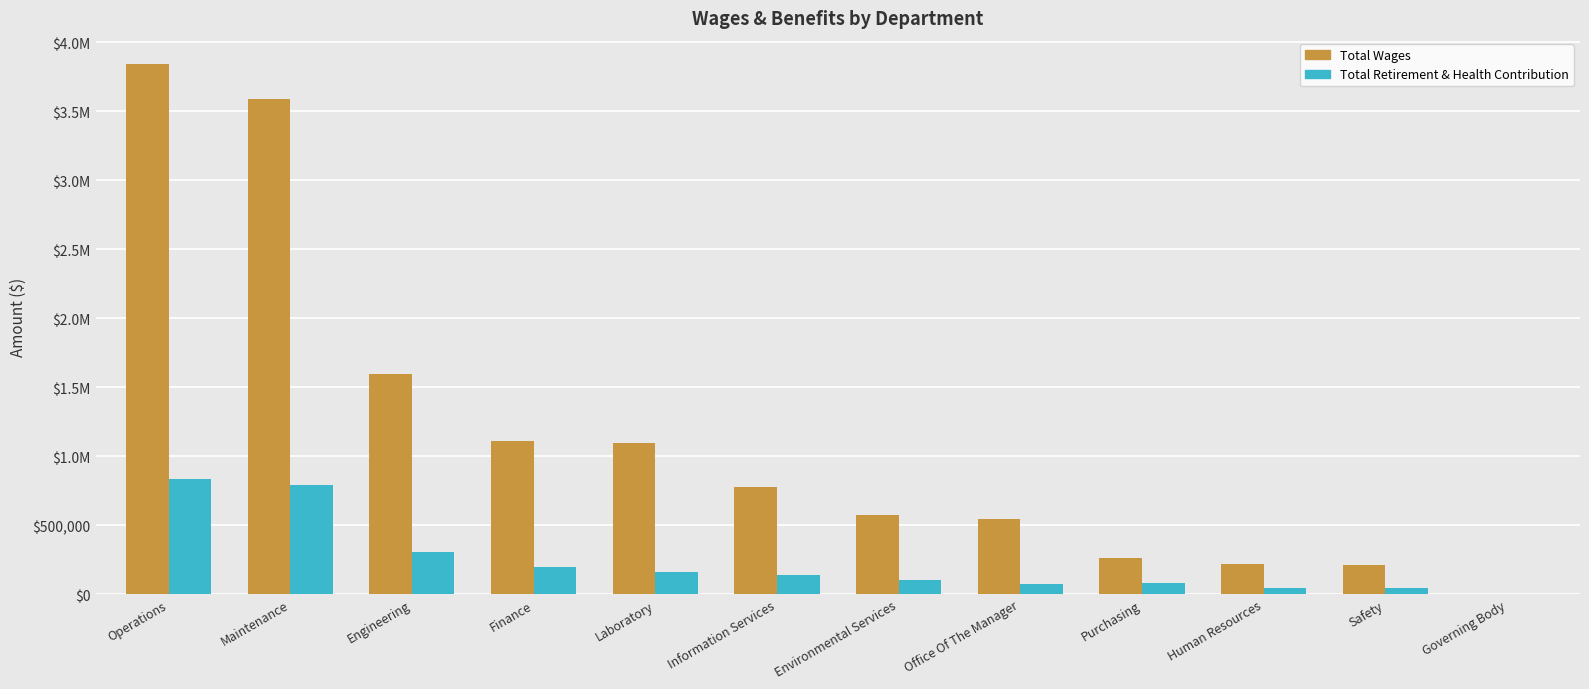

What is the greatest value displayed?

3840662